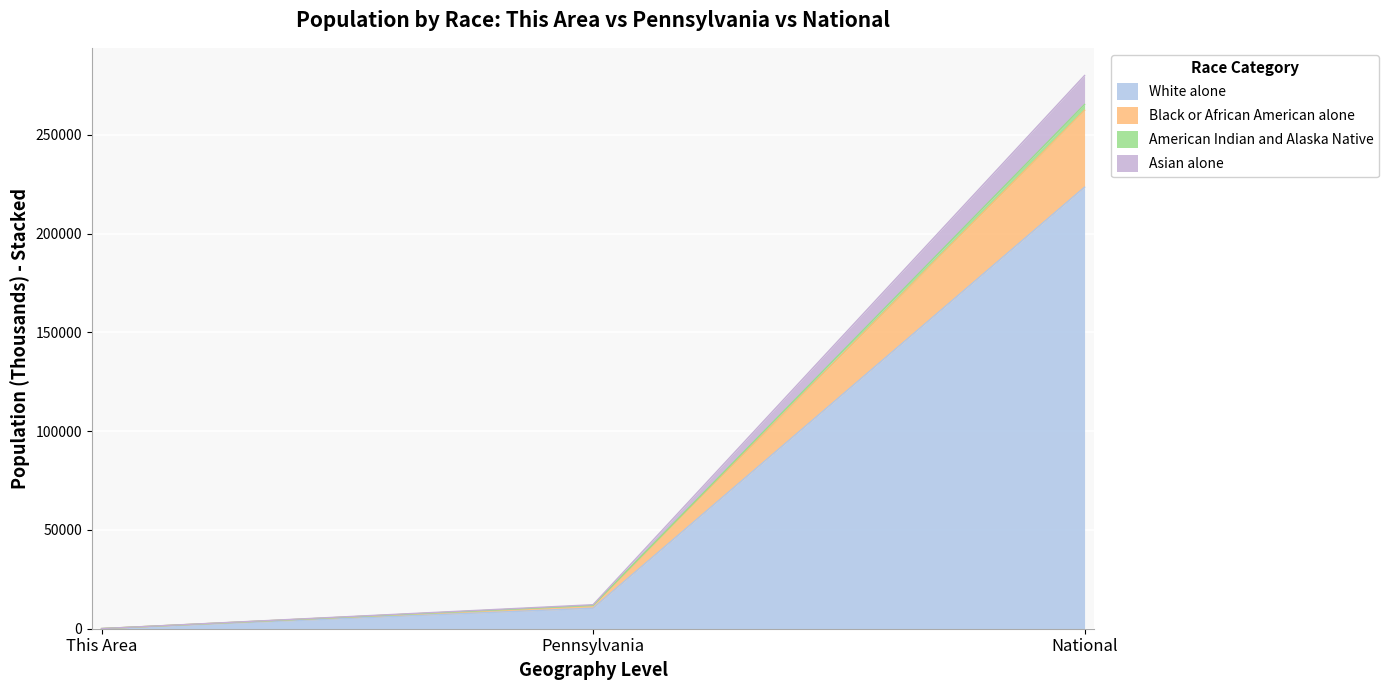

At which category is the sum across all series the highest?

National